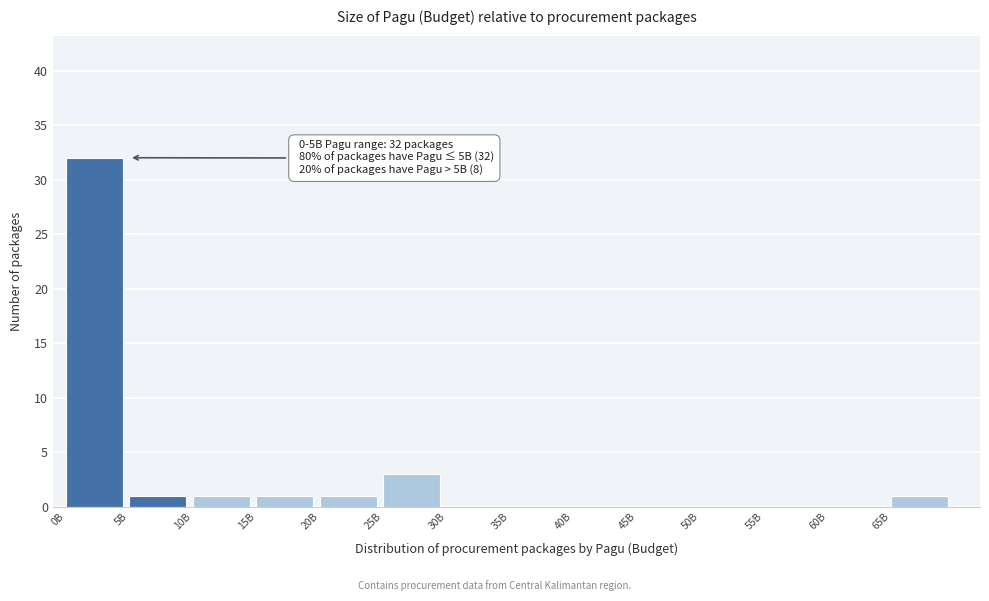

Reading right to left, extract all data points from this chart.

65B=1	60B=0	55B=0	50B=0	45B=0	40B=0	35B=0	30B=0	25B=3	20B=1	15B=1	10B=1	5B=1	0B=32